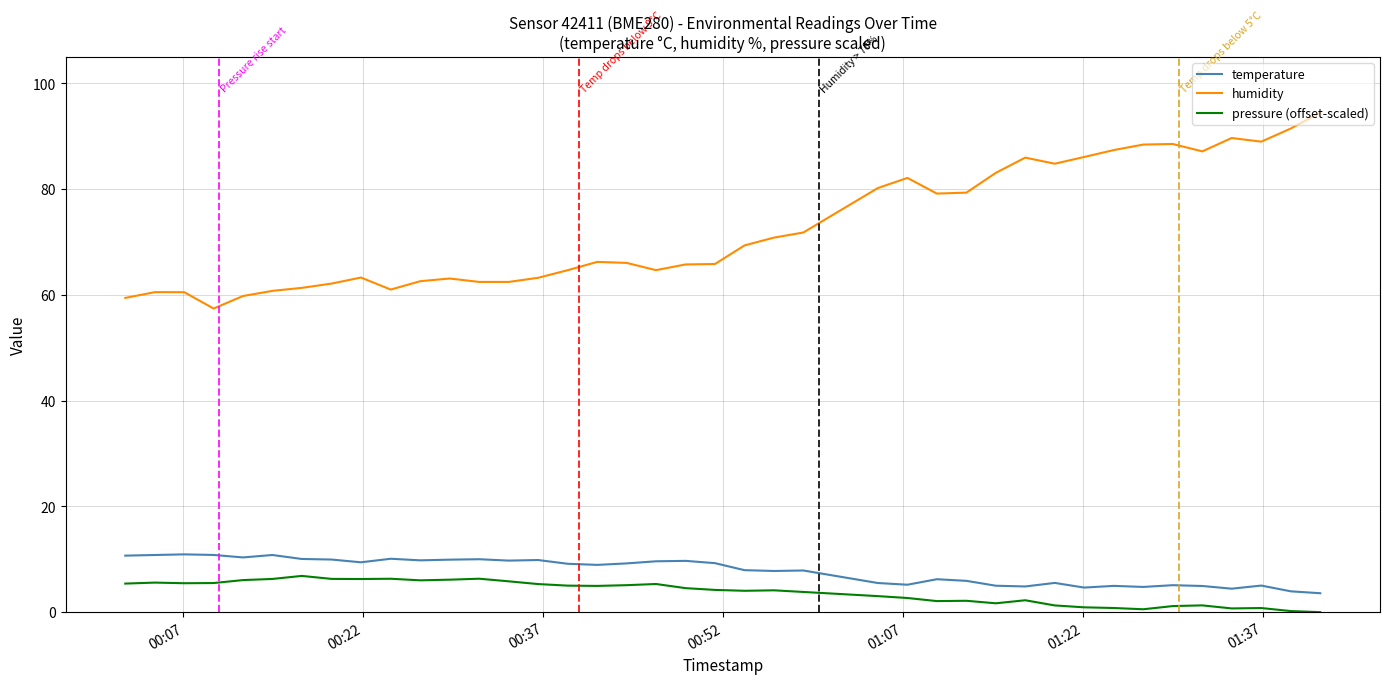

Which series has the widest spread of values?

humidity